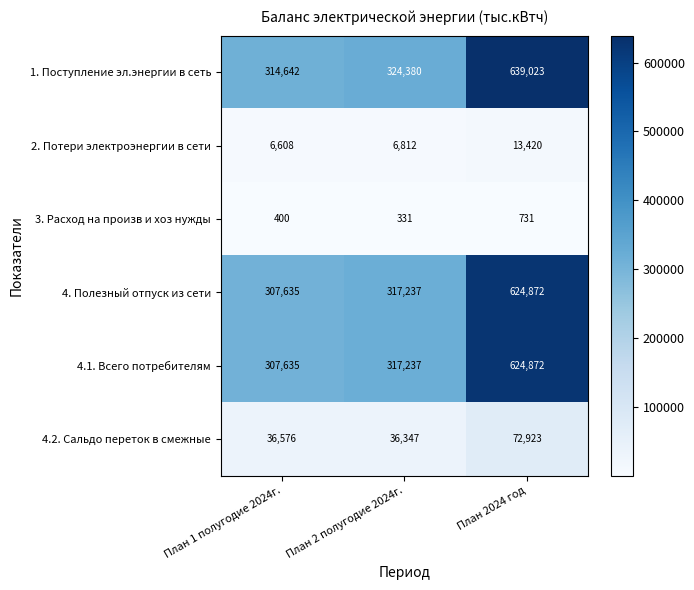

Is it true that 1. Поступление эл.энергии в сеть equals 164056 at План 2 полугодие 2024г.?

False